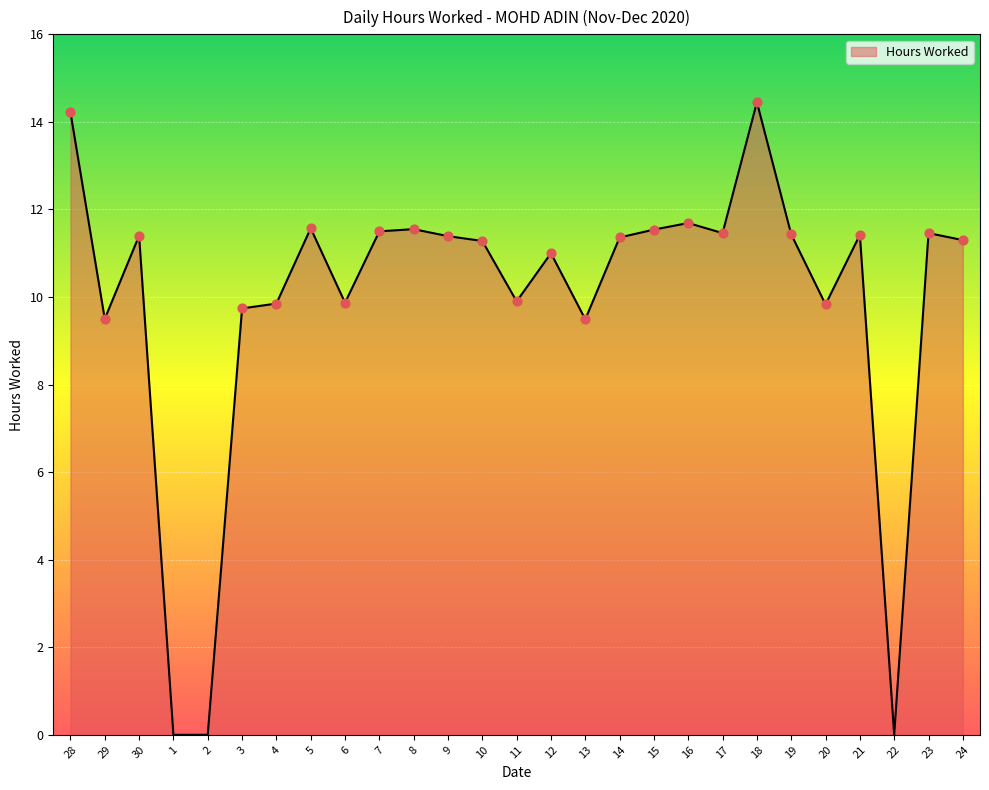

What is the ratio of the value at 12 to the value at 13?

1.2